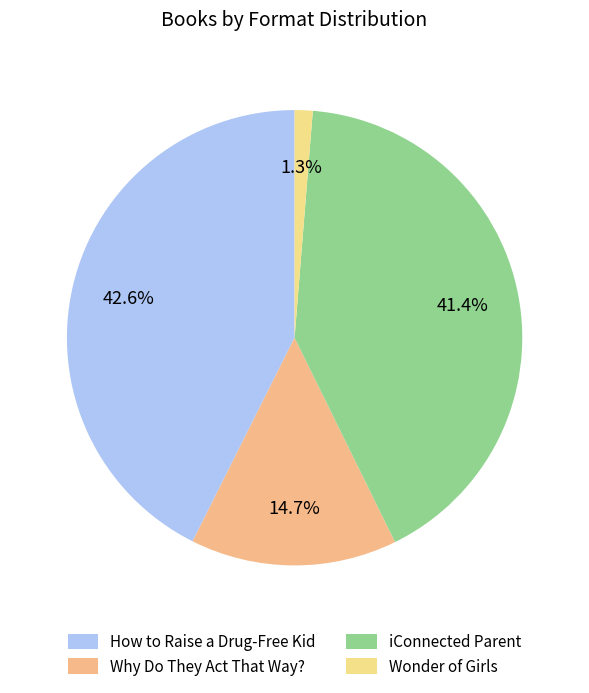

How many segments does this pie chart have?

4